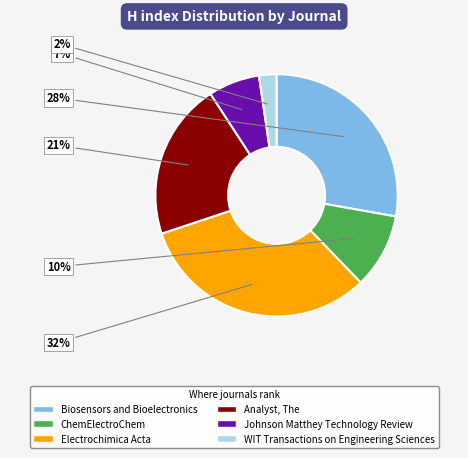

Between WIT Transactions on Engineering Sciences and Analyst, The, which is larger?

Analyst, The